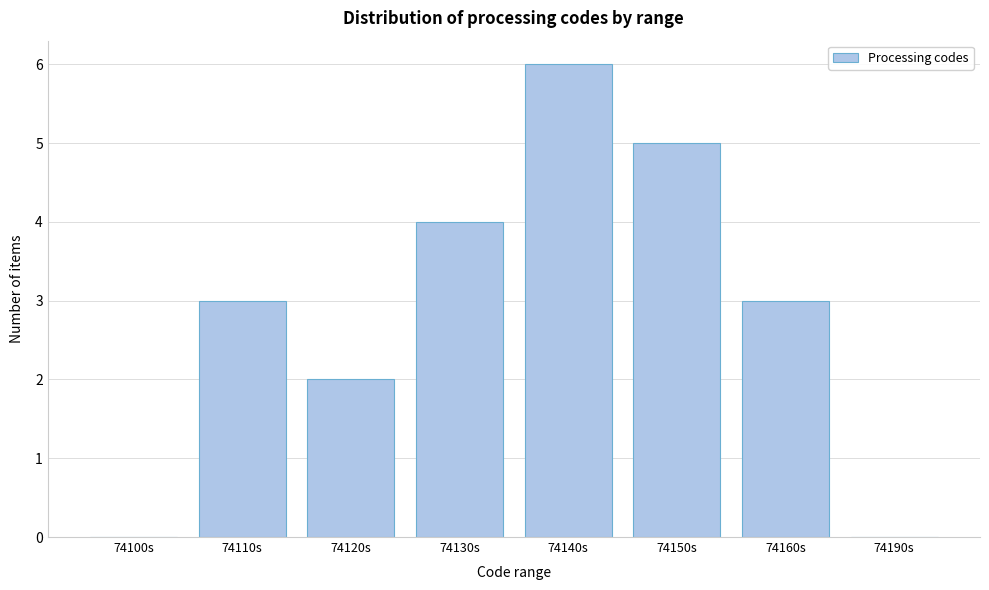

Reading right to left, extract all data points from this chart.

74190s=0	74160s=3	74150s=5	74140s=6	74130s=4	74120s=2	74110s=3	74100s=0